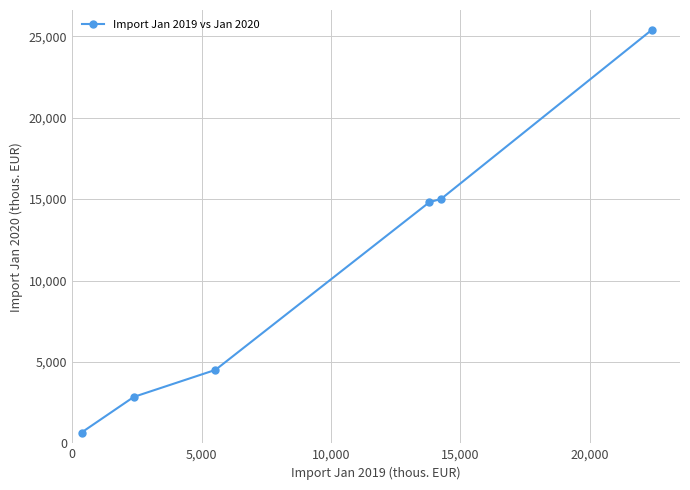

What is the difference between the second highest and second lowest values?

12158